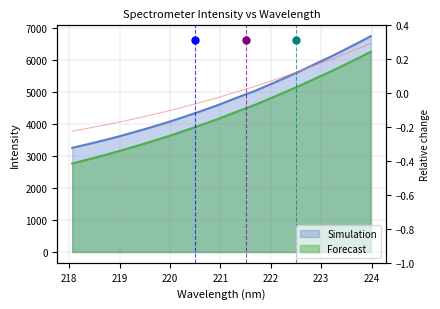

The chart shows a value of 6770.7 at 221.6902. True or false?

False